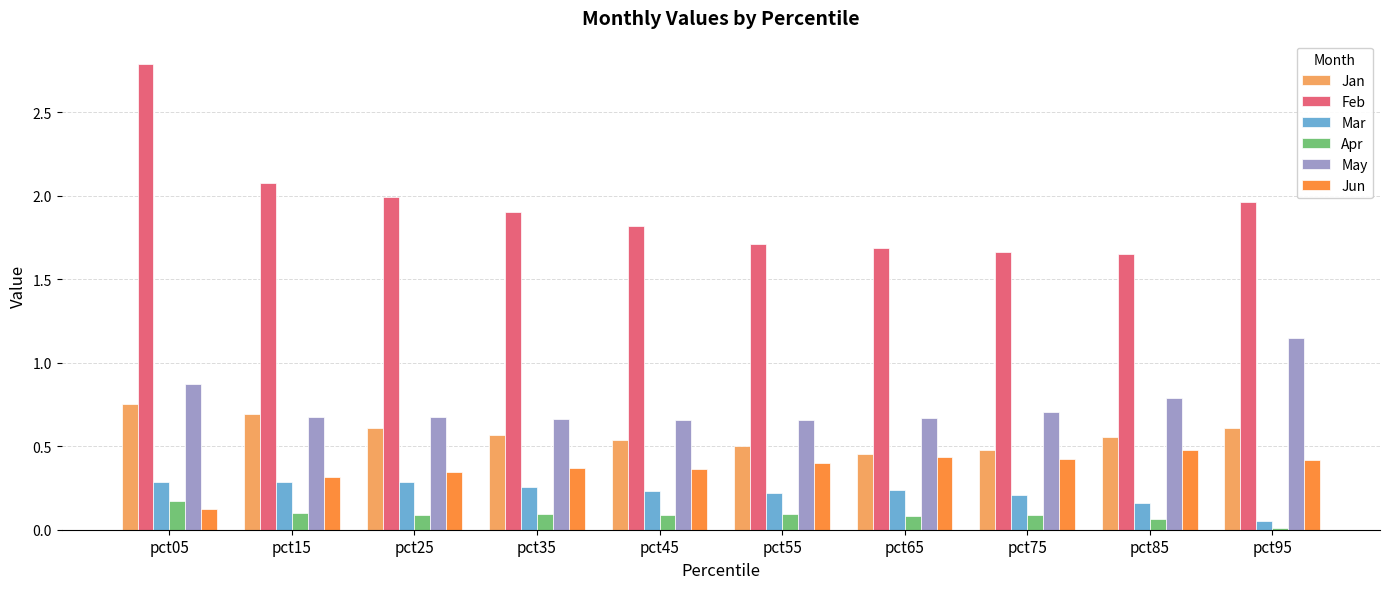

Is it true that May equals 0.7 at pct55?

True